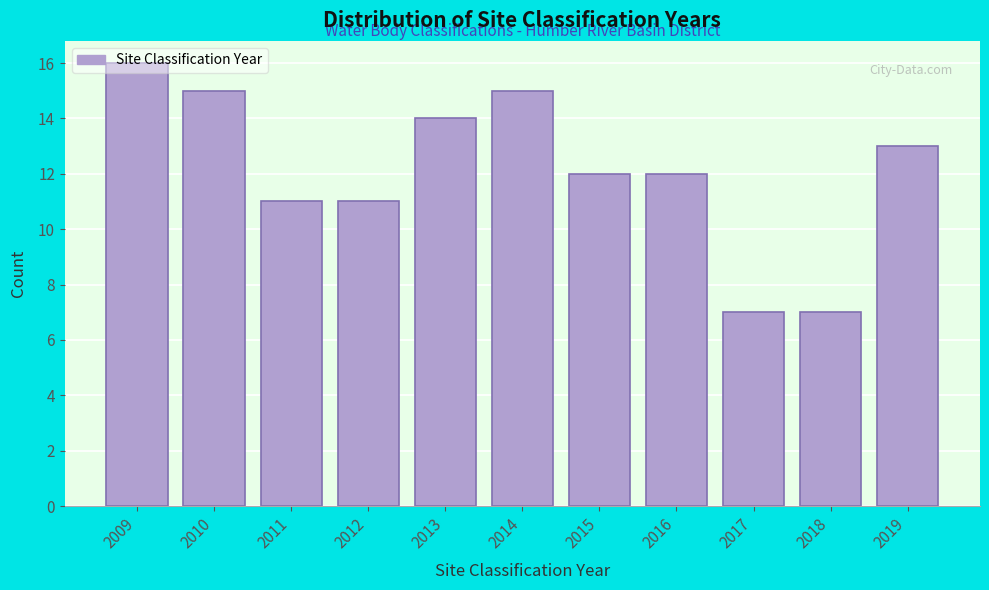

Which label corresponds to the largest value in the chart?

2009